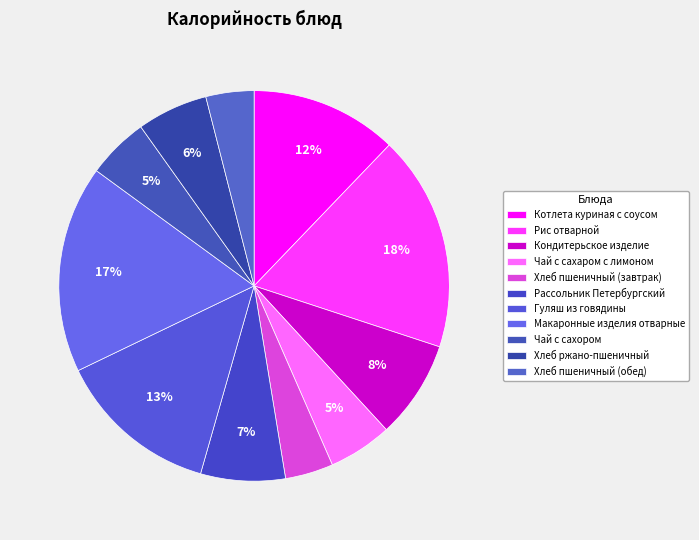

What percentage is the Рассольник Петербургский slice, to the nearest percent?

7%